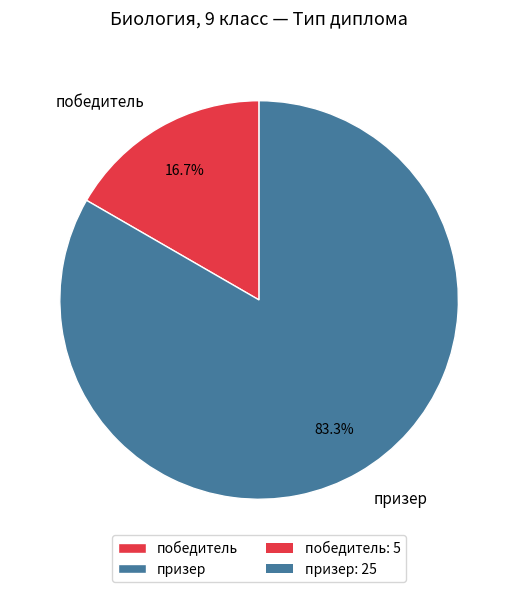

How many segments does this pie chart have?

2